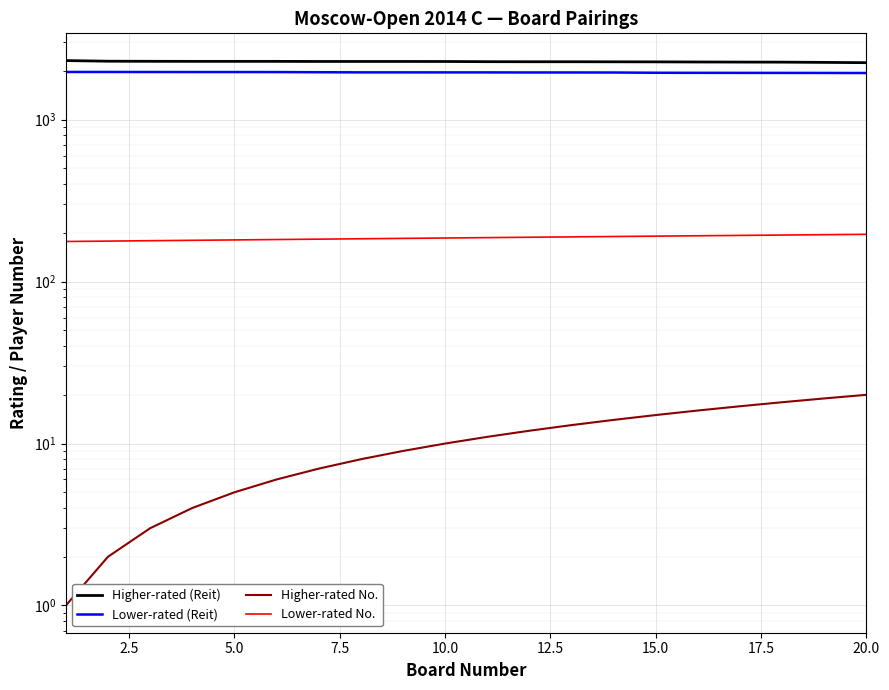

True or false: Higher-rated (Reit) has more than 2 interior local peaks.

False